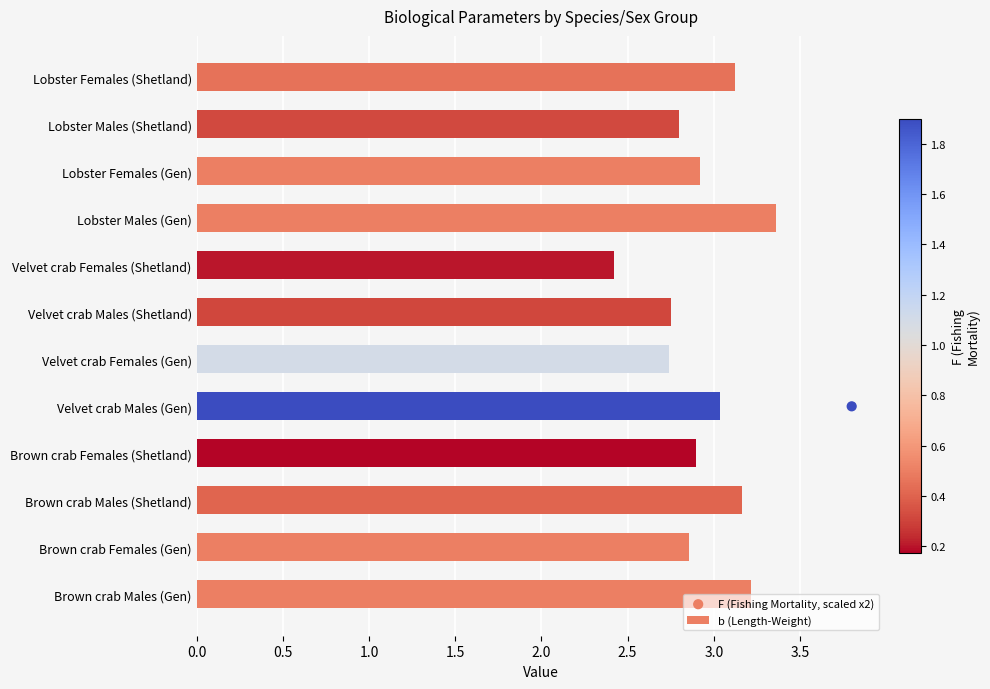

Which series has the largest total across all categories?

F (Fishing Mortality, scaled x2)